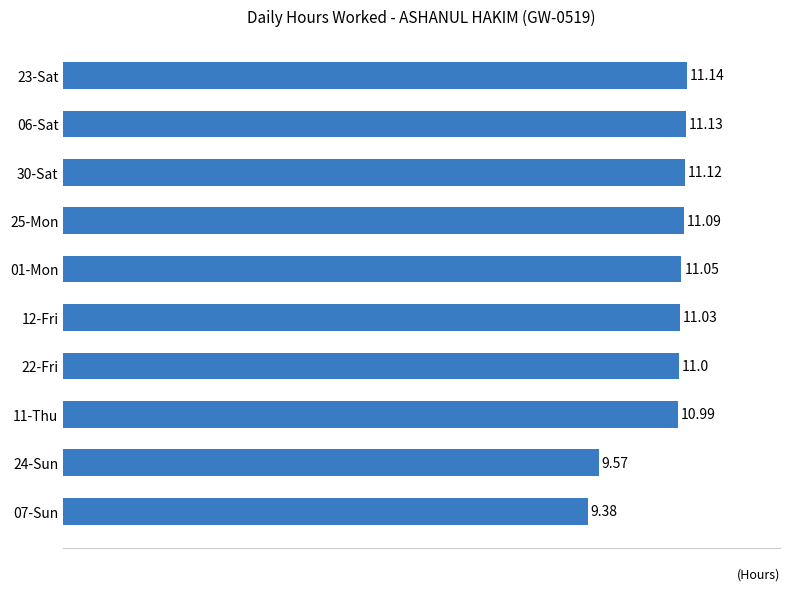

What is the sum of the values at 06-Sat and 11-Thu?

22.1